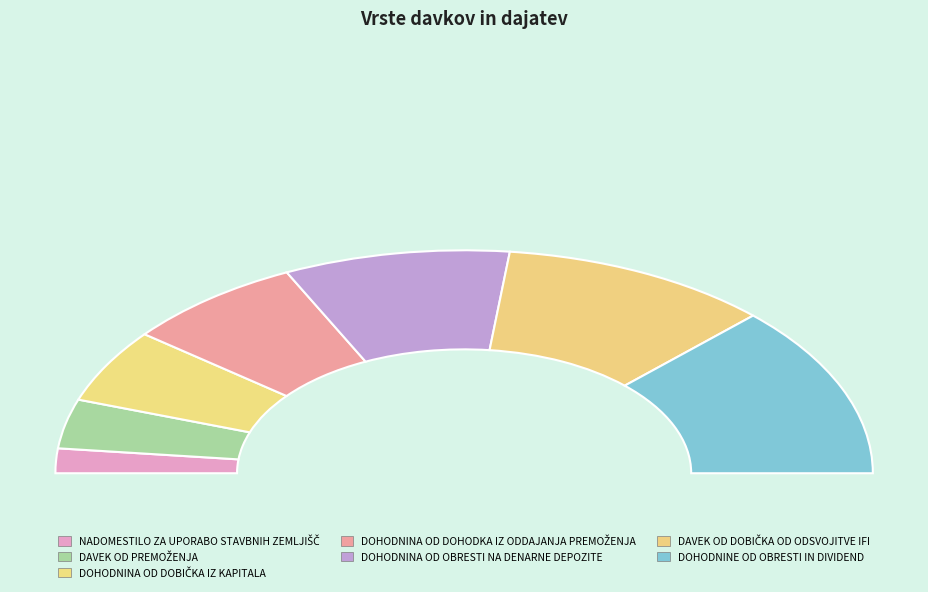

Is there any slice that represents more than half of the pie?

No